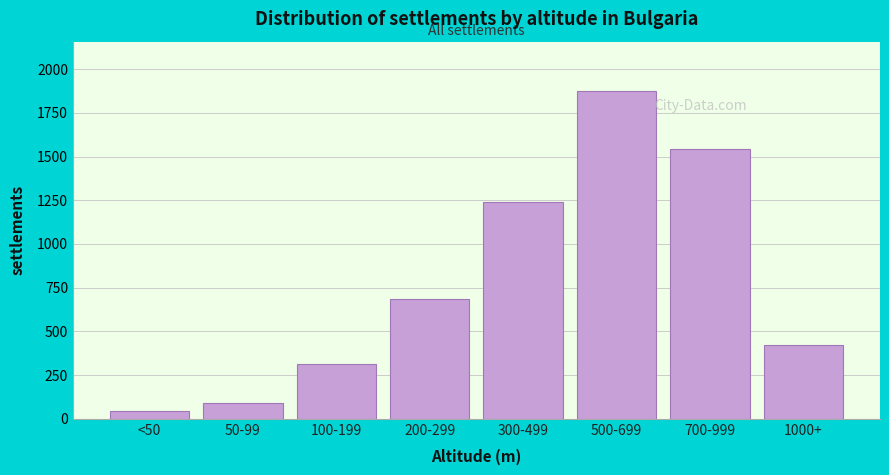

Reading right to left, extract all data points from this chart.

423	1543	1876	1243	687	312	89	43